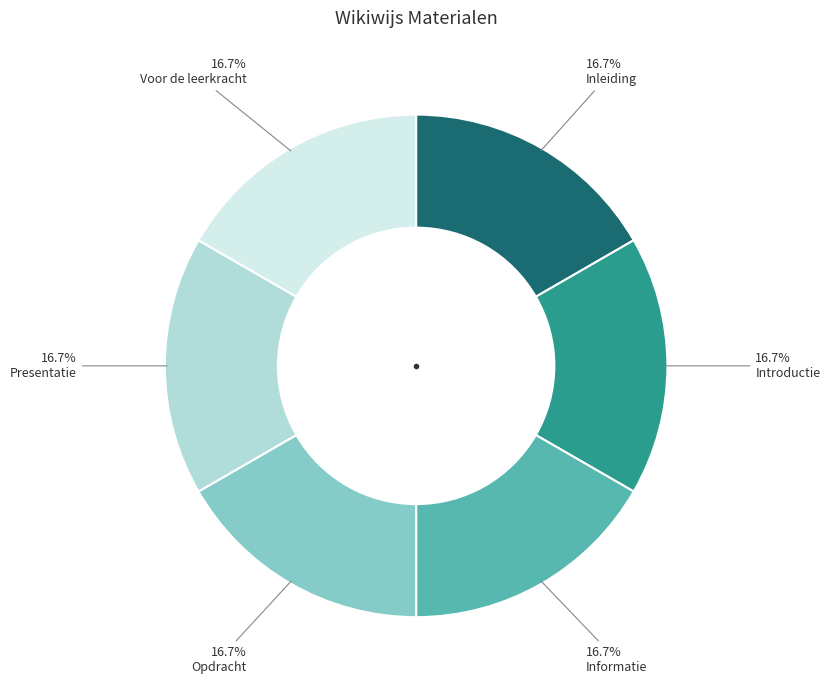

Count the number of slices in the pie.

6